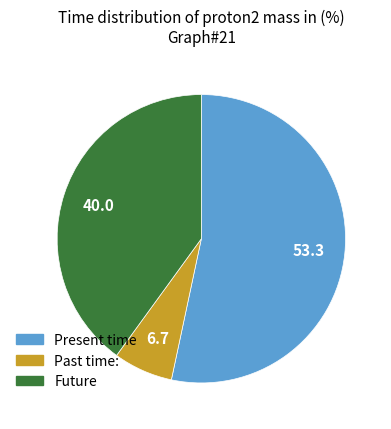

Does any single category account for the majority?

Yes